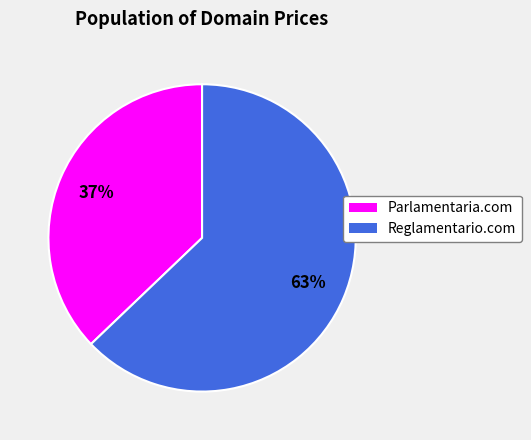

Rank the categories by value from lowest to highest.

Parlamentaria.com, Reglamentario.com